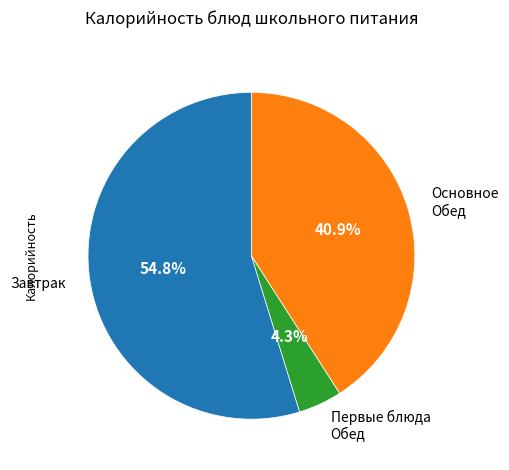

To the nearest percent, what is the average slice percentage?

33%